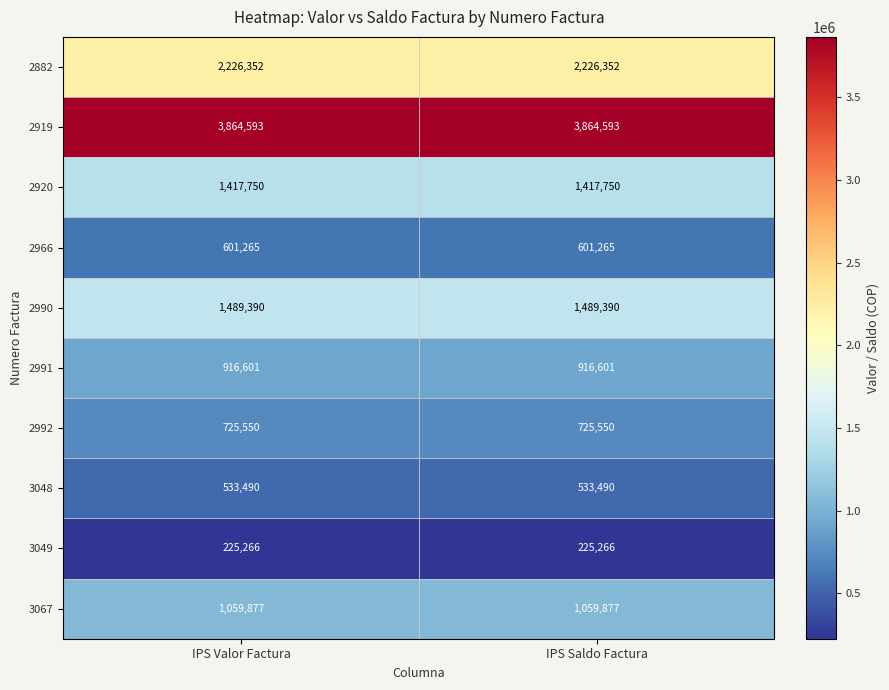

What is the lowest value of the 2990 series?

1489390